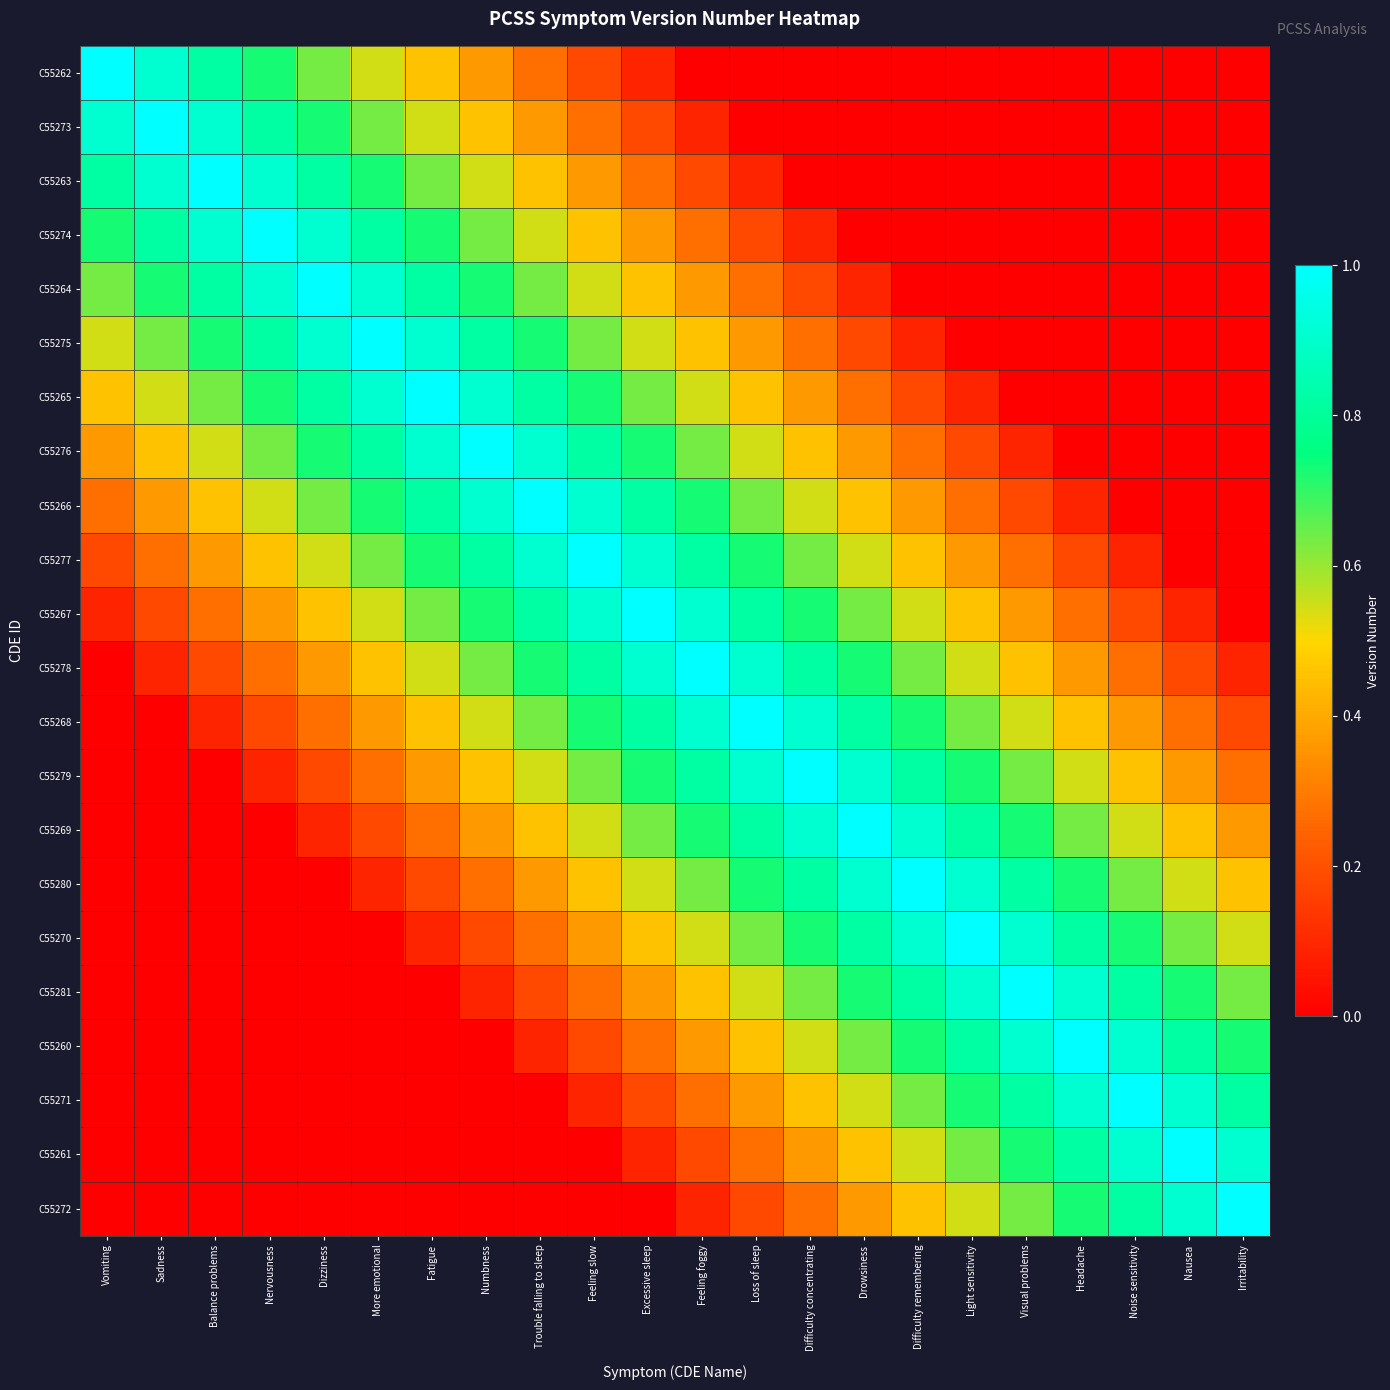

Which has a higher value, Loss of sleep or Excessive sleep?

Excessive sleep